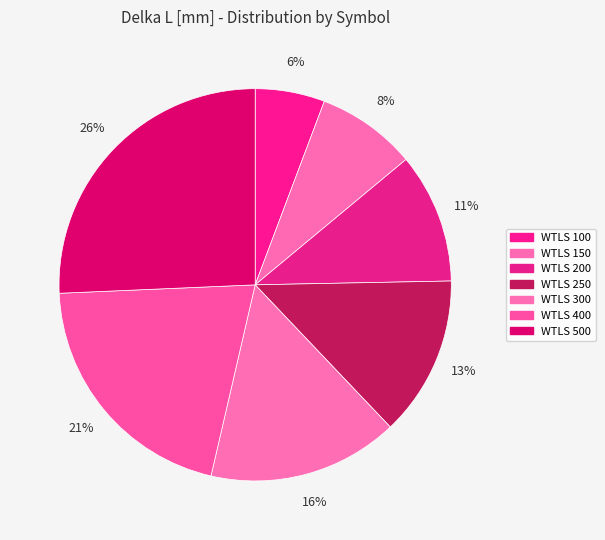

Does any single category account for the majority?

No